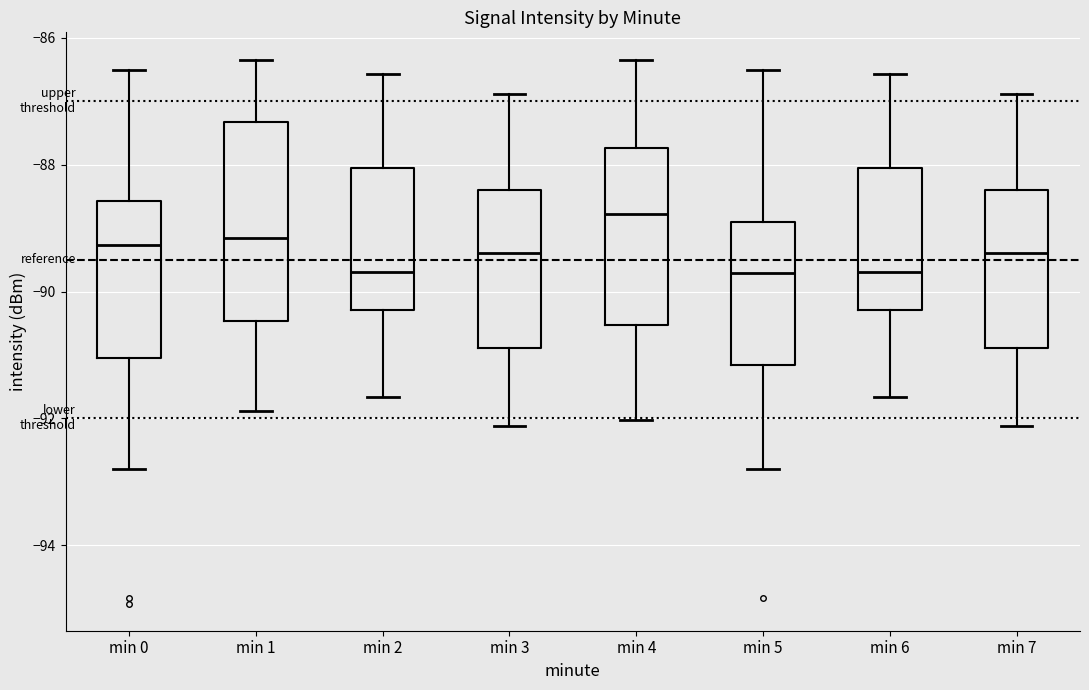

Reading left to right, read every box against the y-axis: the position of its median line, the range the box covers, and the ends of its whiskers. The values are not printed on the chart, so give them approximately, as read against the axis.

min 0: median -89.2, box -91.0 to -88.6, whiskers -92.8 to -86.6
min 1: median -89.2, box -90.4 to -87.4, whiskers -91.8 to -86.4
min 2: median -89.6, box -90.2 to -88.0, whiskers -91.6 to -86.6
min 3: median -89.4, box -90.8 to -88.4, whiskers -92.2 to -86.8
min 4: median -88.8, box -90.6 to -87.8, whiskers -92.0 to -86.4
min 5: median -89.6, box -91.2 to -88.8, whiskers -92.8 to -86.6
min 6: median -89.6, box -90.2 to -88.0, whiskers -91.6 to -86.6
min 7: median -89.4, box -90.8 to -88.4, whiskers -92.2 to -86.8